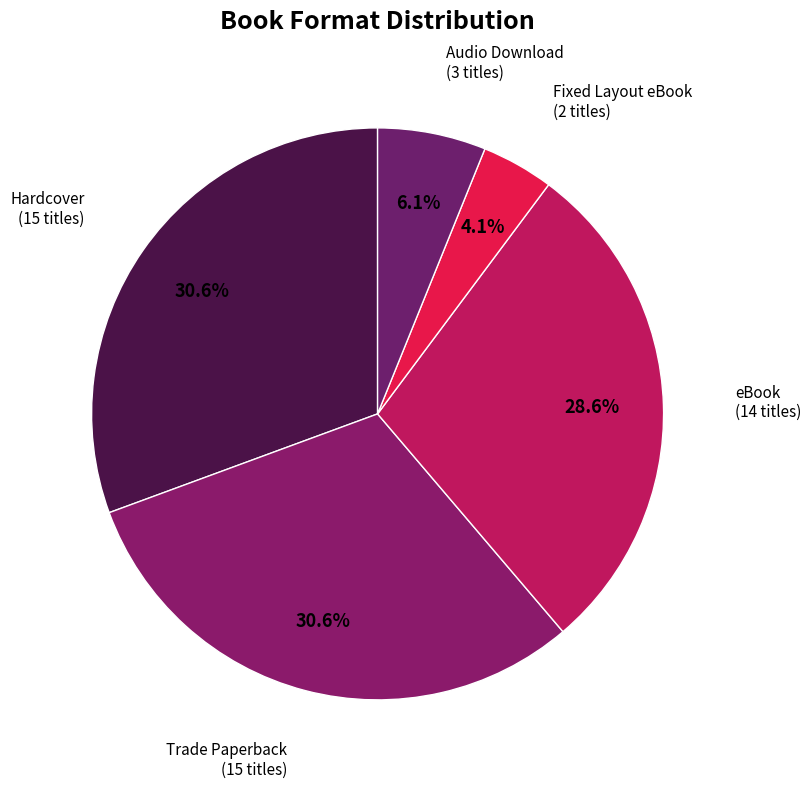

How many slices are in this pie chart?

5